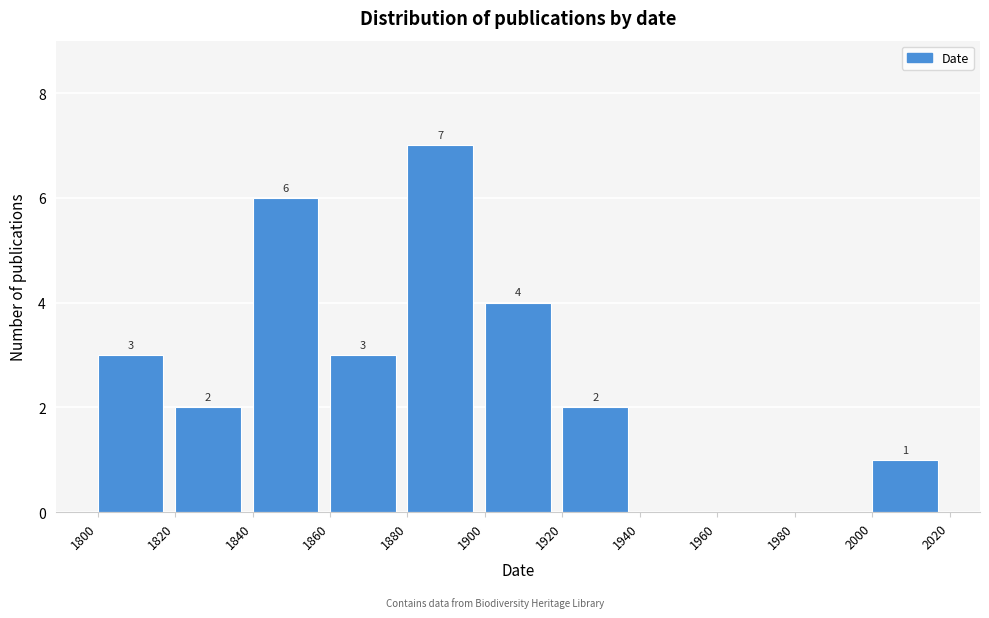

Which range on the x-axis has the tallest bar?

1880 to 1900